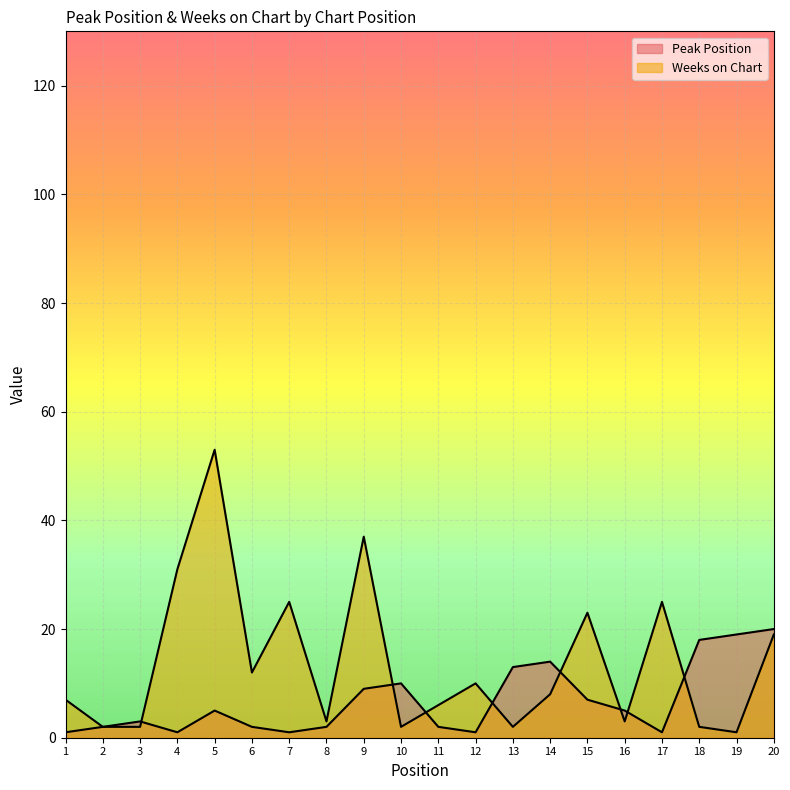

What is the maximum value shown in the chart?

53